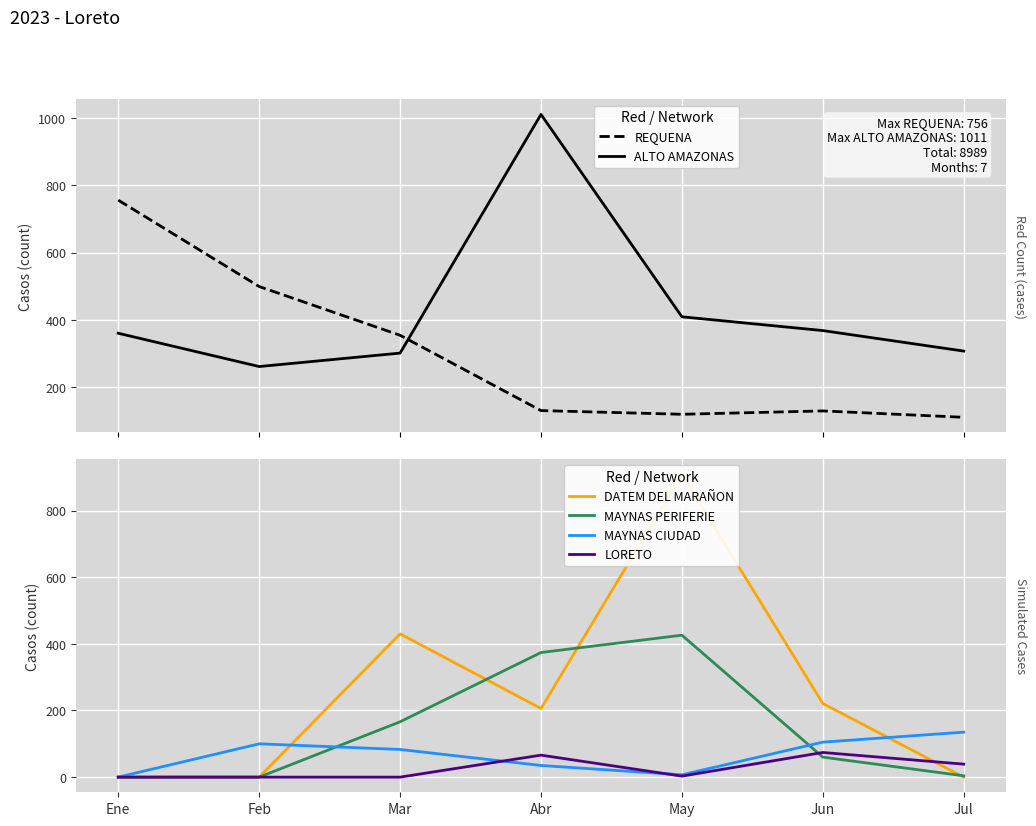

True or false: MAYNAS PERIFERIE and DATEM DEL MARAÑON cross at least once.

True